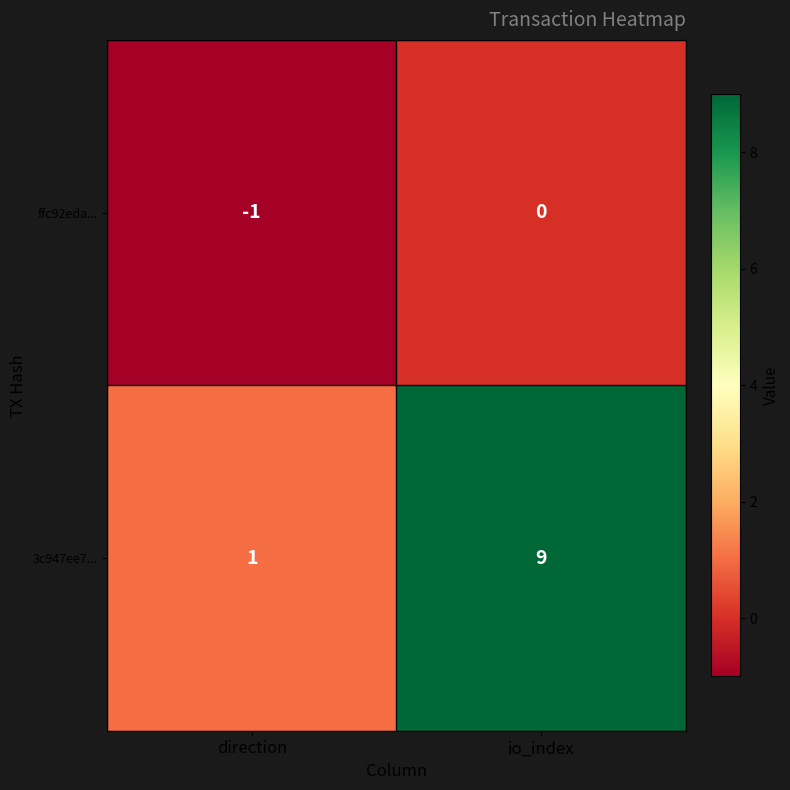

Where is ffc92eda... nearest to the value 0?

io_index